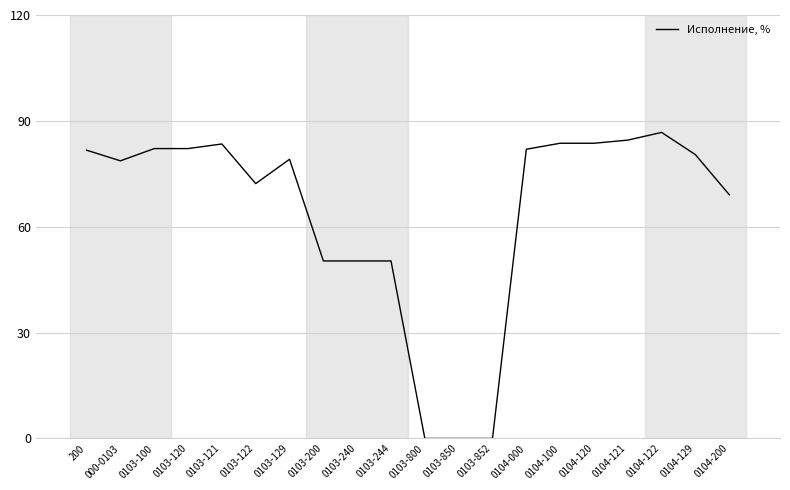

True or false: the data shows 33.5 at 0103-244.

False